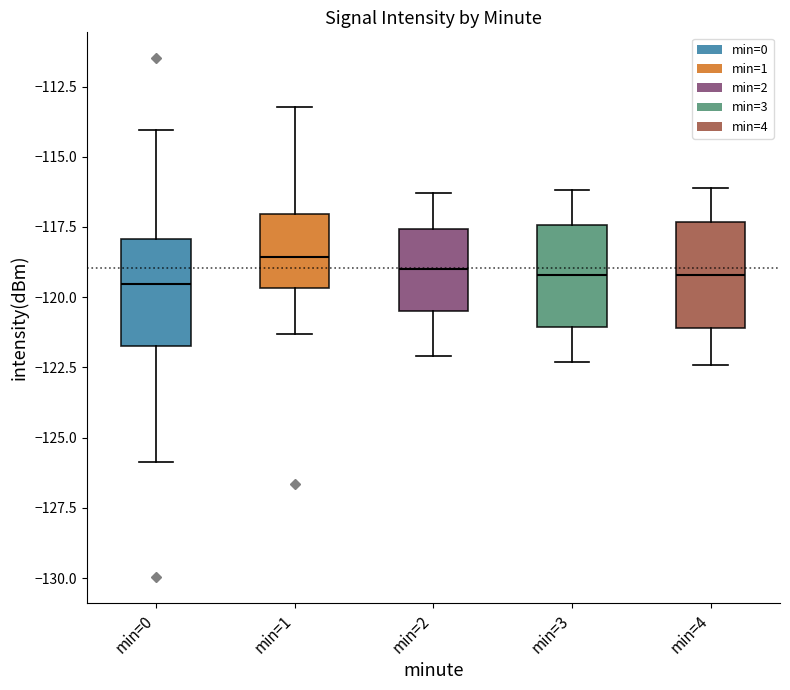

Where does the median line of the box for min=3 sit on the y-axis? The values are not printed on the chart, so give them approximately, as read against the axis.

-119.0